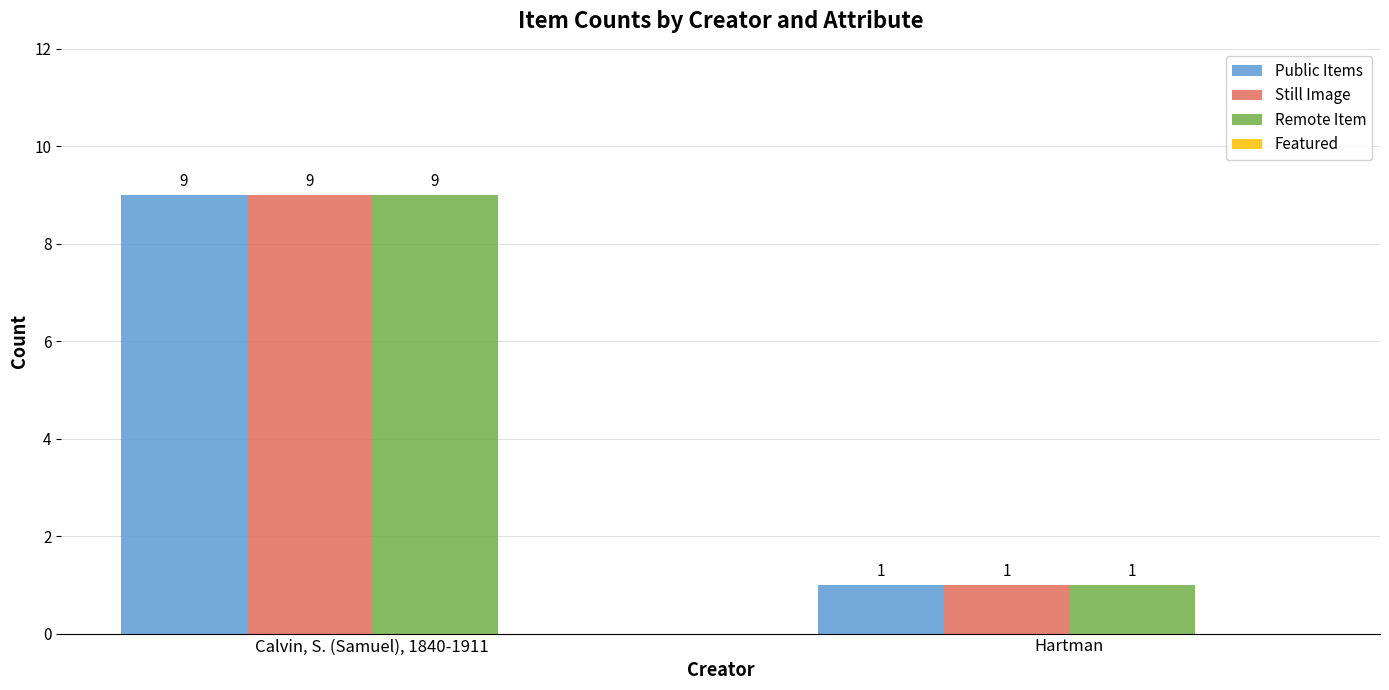

Which category has the highest value across all series?

Calvin, S. (Samuel), 1840-1911